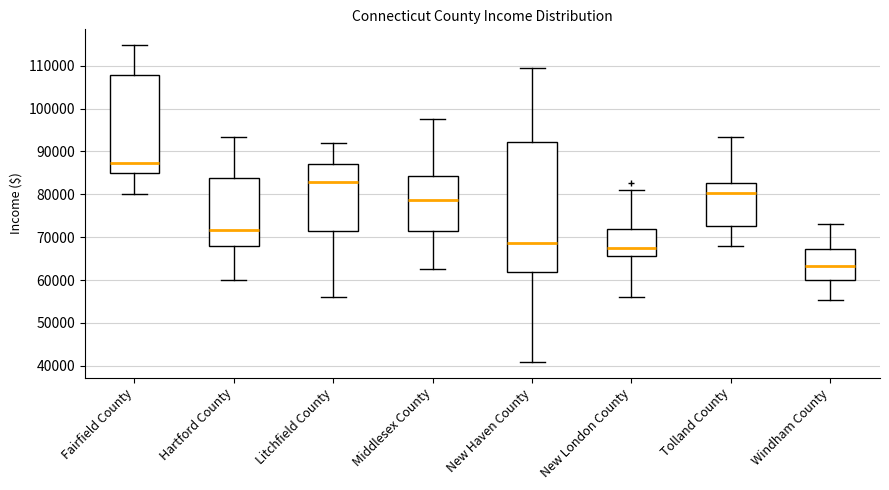

Which box's median line is the highest?

Fairfield County